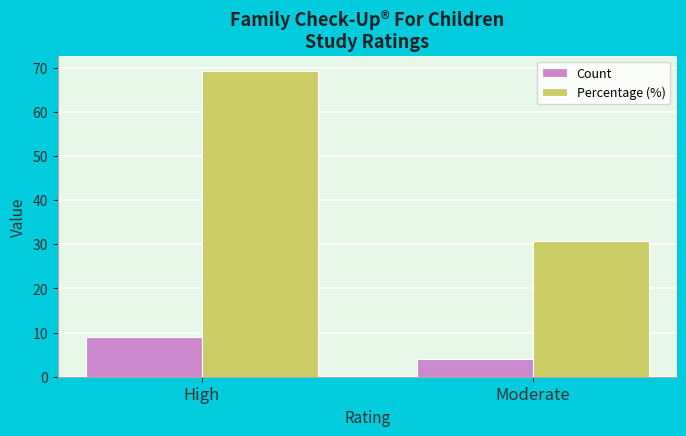

What is the difference between the highest and lowest values at High?

60.2